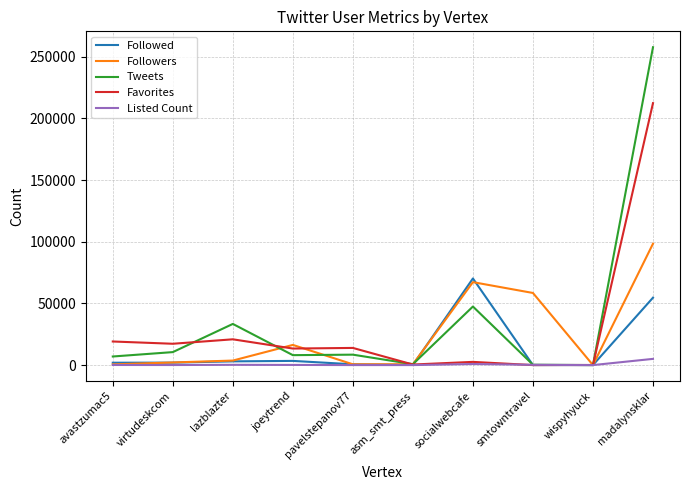

Which category has the highest value in the Followed series?

socialwebcafe